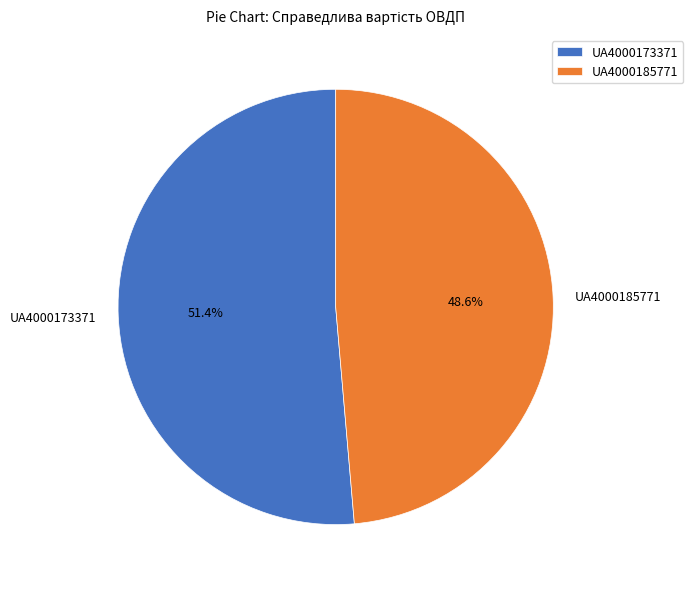

Rank the categories by value from highest to lowest.

UA4000173371, UA4000185771